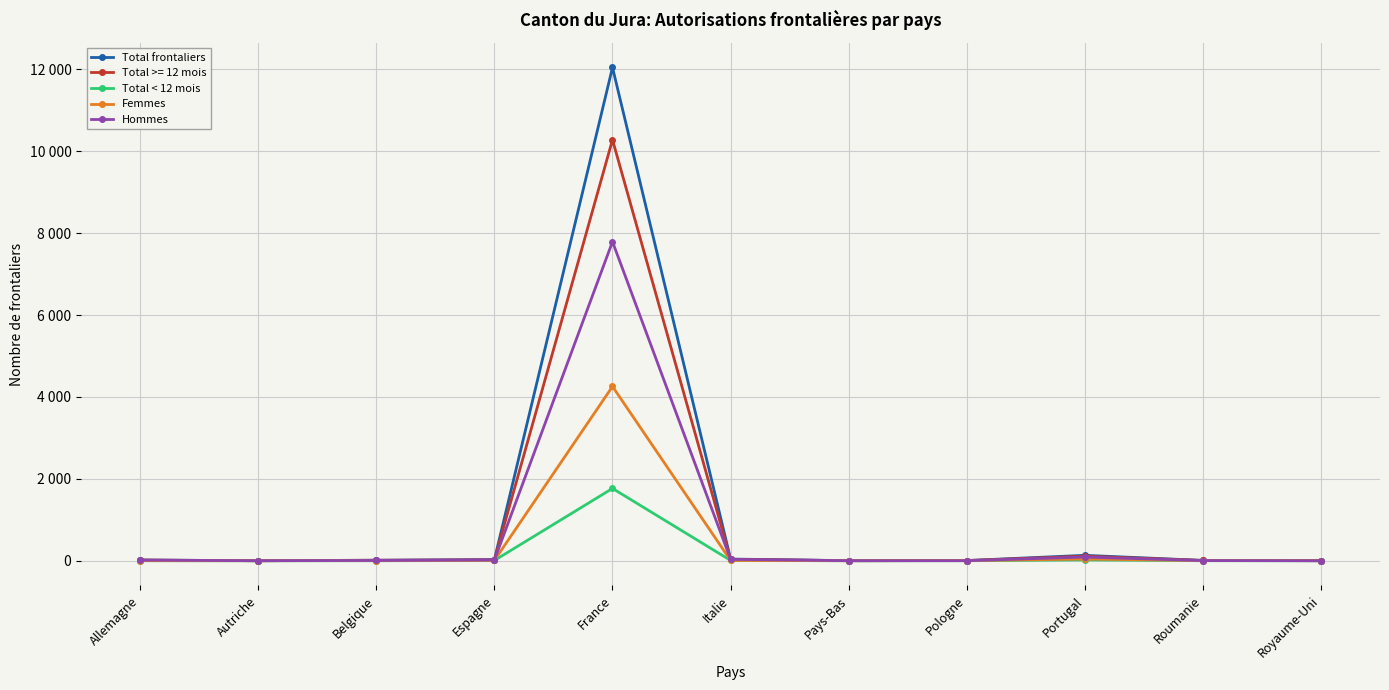

Which has a higher value, Allemagne or Portugal?

Portugal